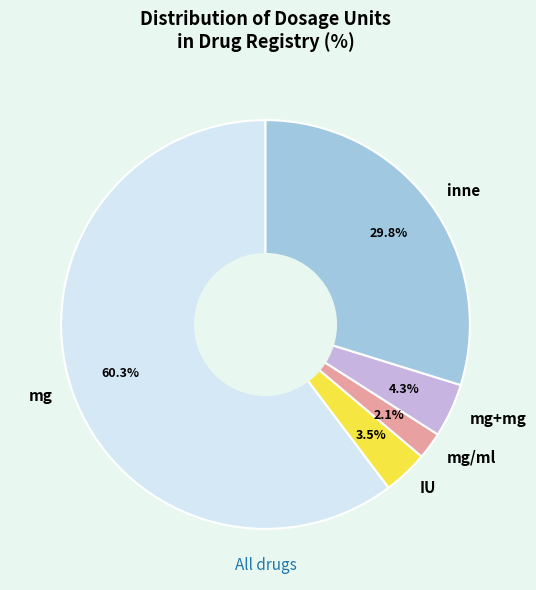

Is there any slice that represents more than half of the pie?

Yes